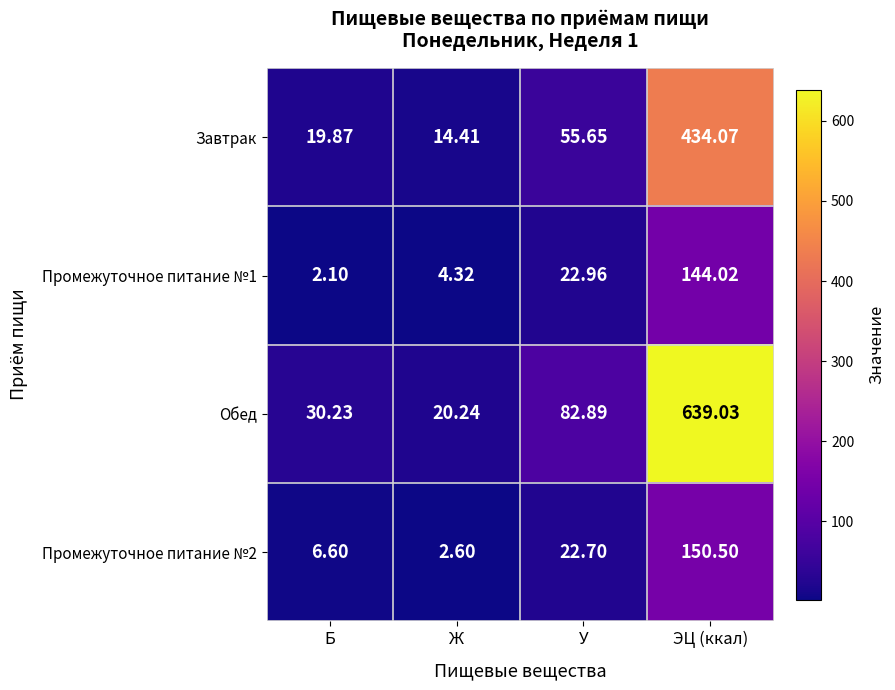

Rank the categories by Обед value from lowest to highest.

Ж, Б, У, ЭЦ (ккал)